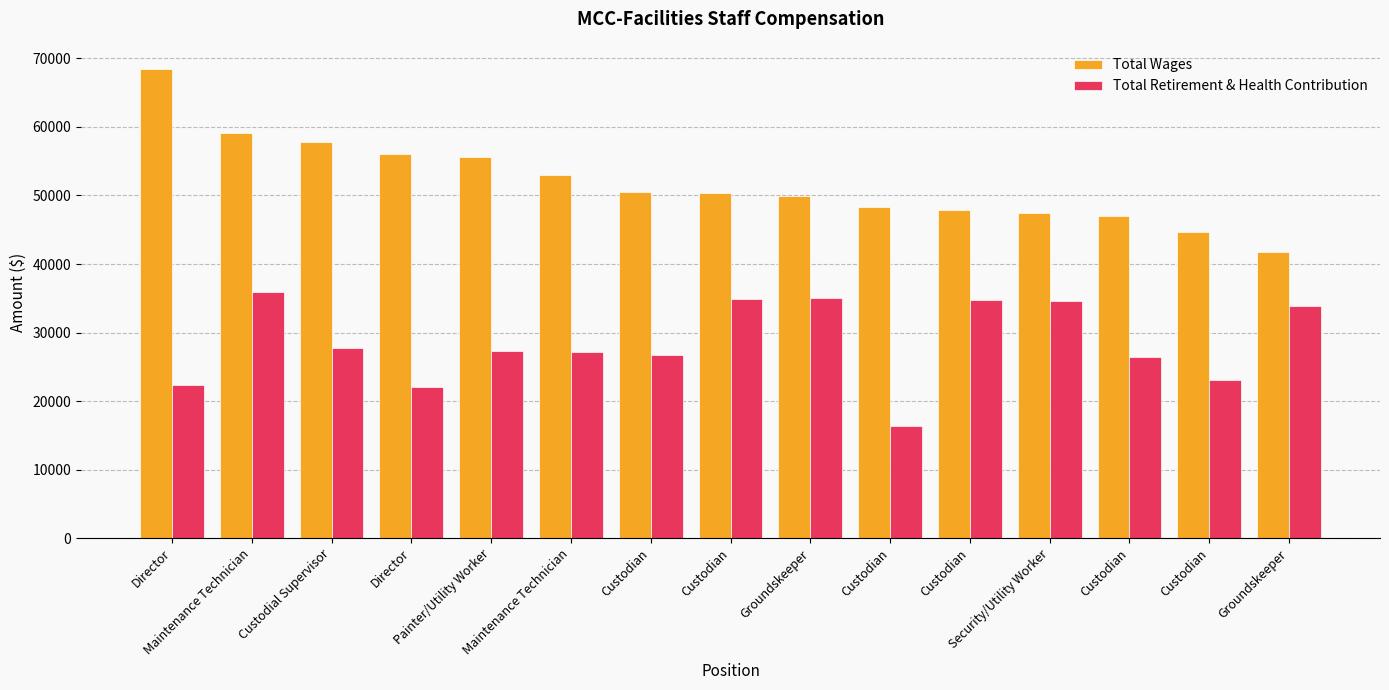

What is the difference between the maximum and minimum values in the Total Wages series?

26709